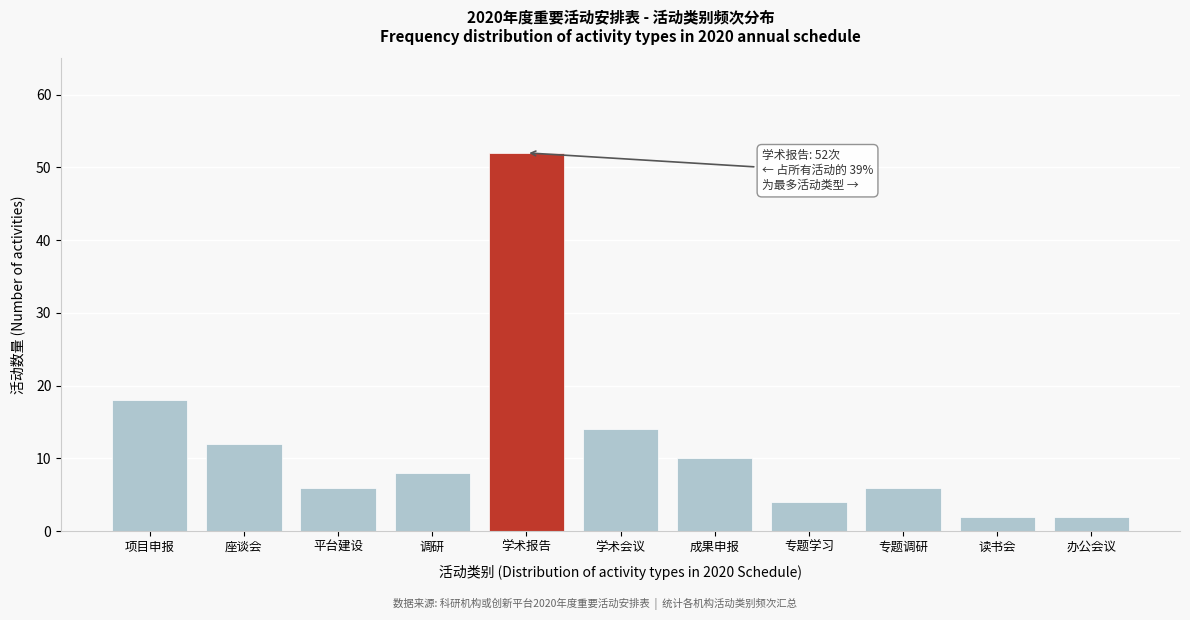

Reading right to left, extract all data points from this chart.

办公会议=2	读书会=2	专题调研=6	专题学习=4	成果申报=10	学术会议=14	学术报告=52	调研=8	平台建设=6	座谈会=12	项目申报=18